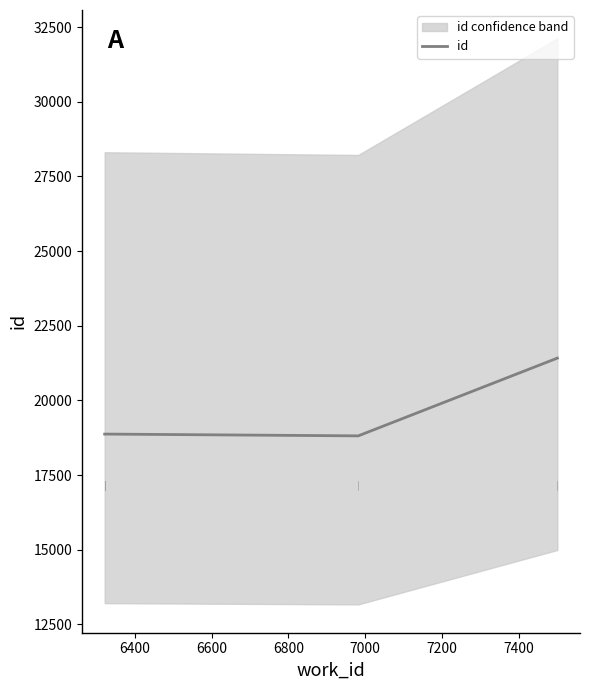

How many distinct data groups are displayed?

1